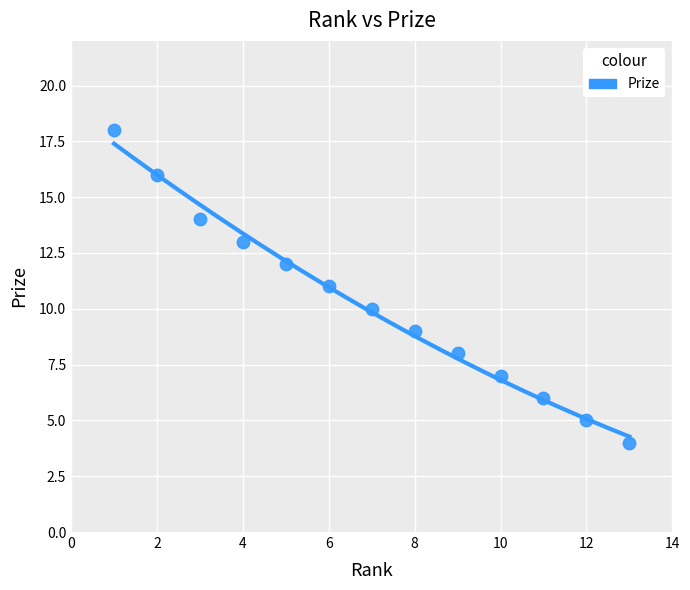

What is the range of Y values (max minus min)?

14